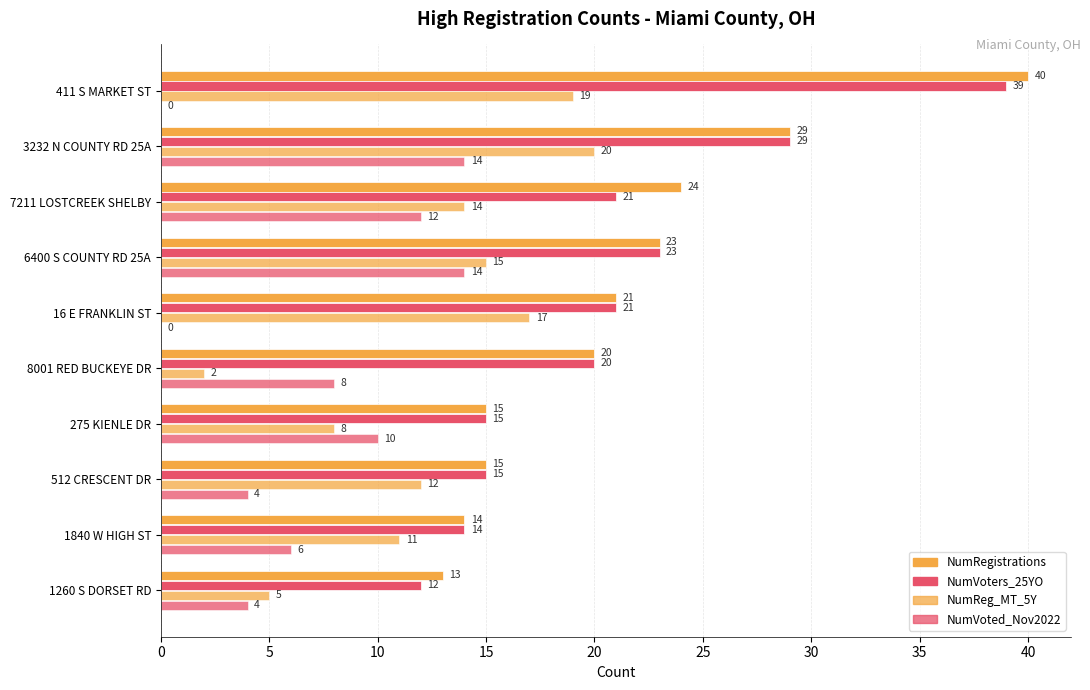

Count the number of categories in the chart.

10